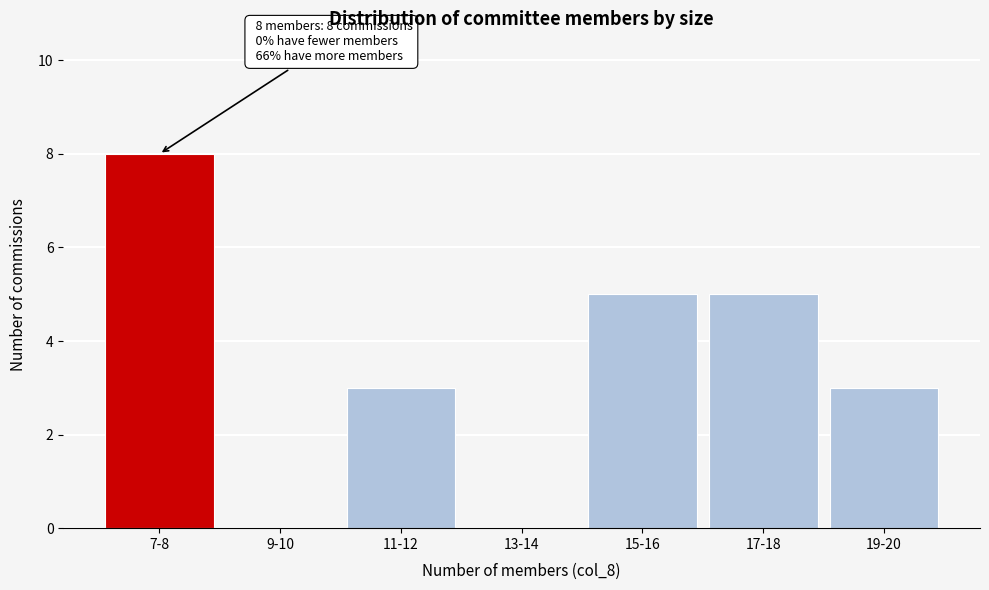

Reading right to left, transcribe all the data shown in this chart.

19-20=3	17-18=5	15-16=5	13-14=0	11-12=3	9-10=0	7-8=8